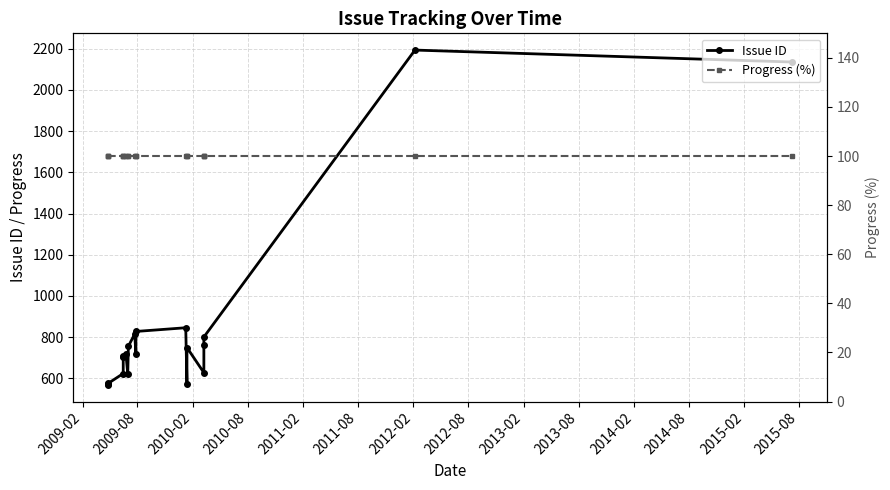

True or false: Issue ID has more than 2 interior local peaks.

True